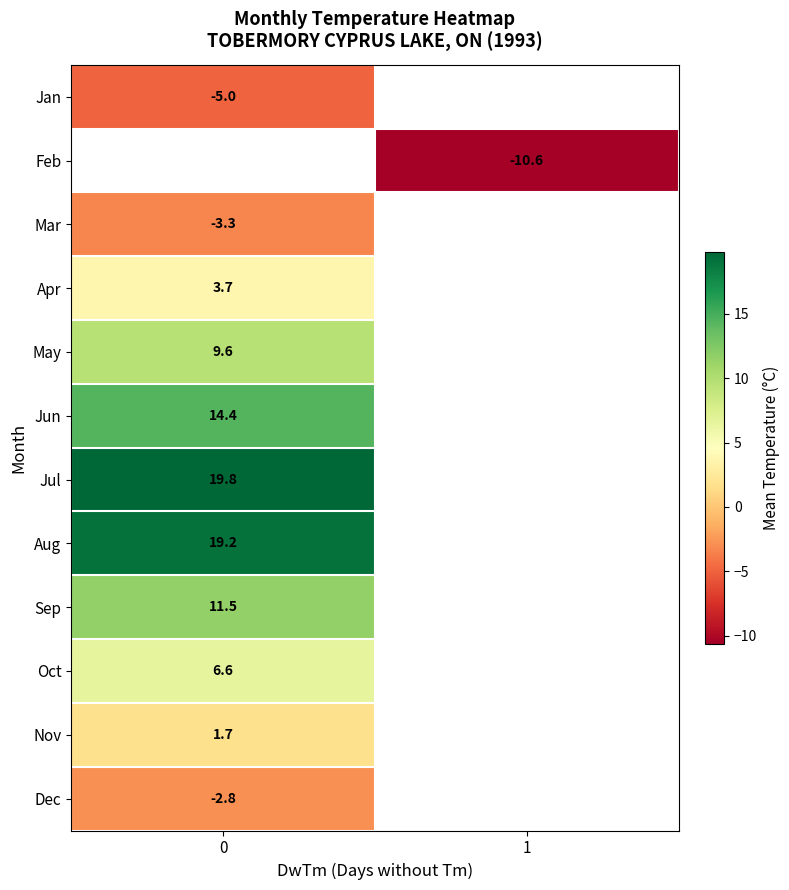

At how many categories does at least one series exceed 14?

1